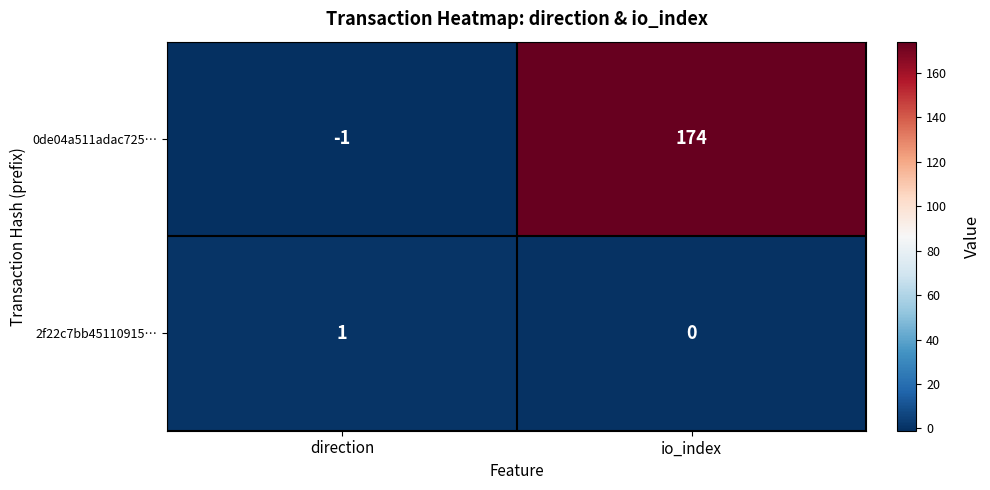

Rank the series at direction from lowest to highest value.

0de04a511adac725…, 2f22c7bb45110915…